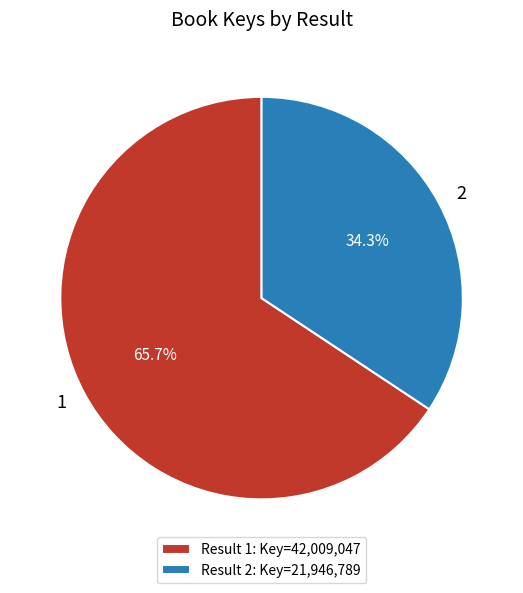

Between 2 and 1, which is larger?

1